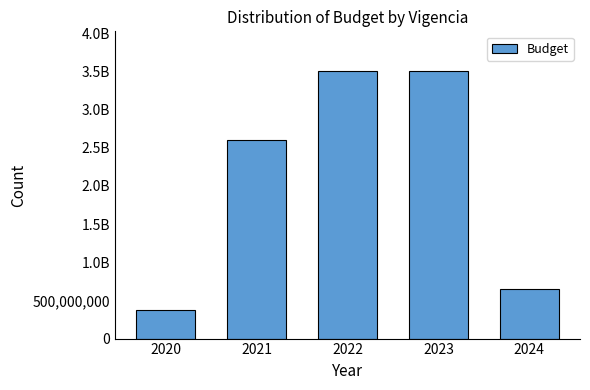

Reading left to right, extract all data points from this chart.

2020=376332000	2021=2600000000	2022=3500000000	2023=3499686000	2024=653800000